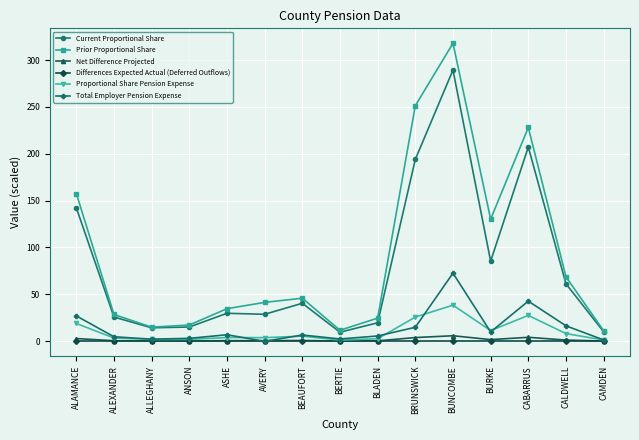

Is it true that Differences Expected Actual (Deferred Outflows) equals 0.0 at BRUNSWICK?

True